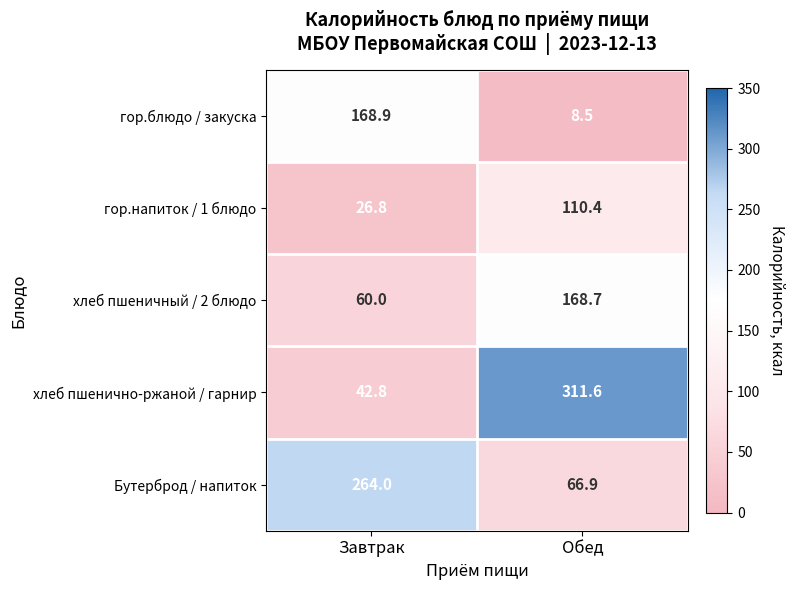

What is the highest value of the хлеб пшеничный / 2 блюдо series?

168.7